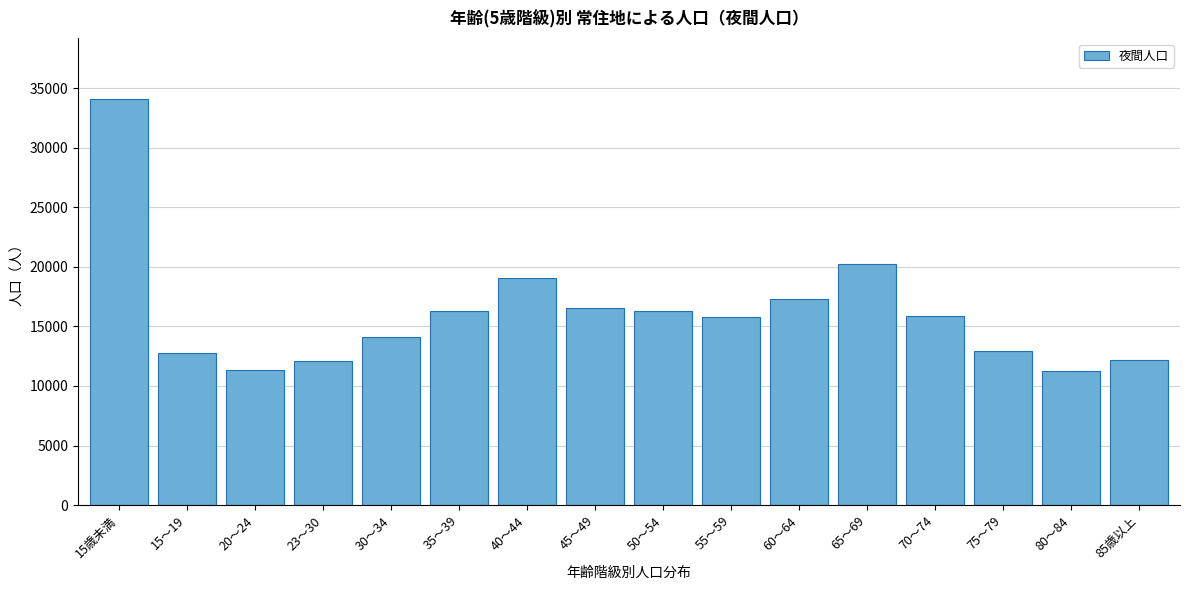

The value at 85歳以上 is 6714. True or false?

False